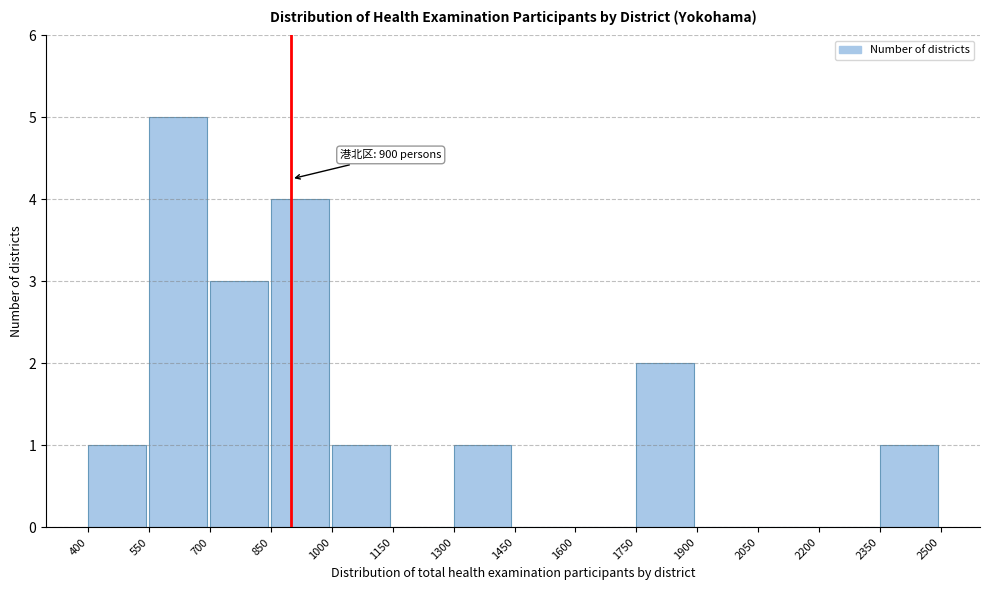

Over which range of the x-axis is the bar tallest?

550 to 700